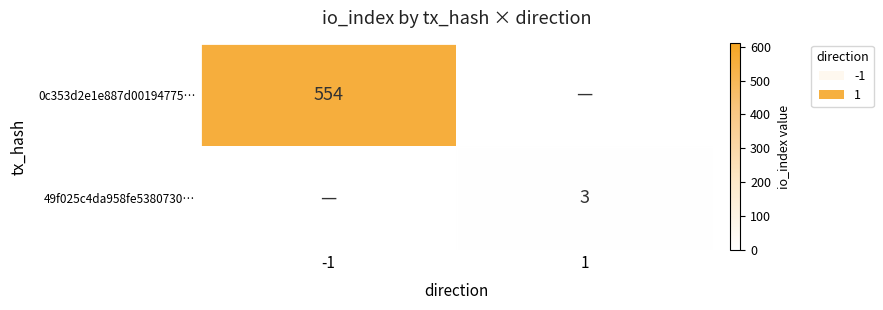

What is the maximum value shown in the chart?

554